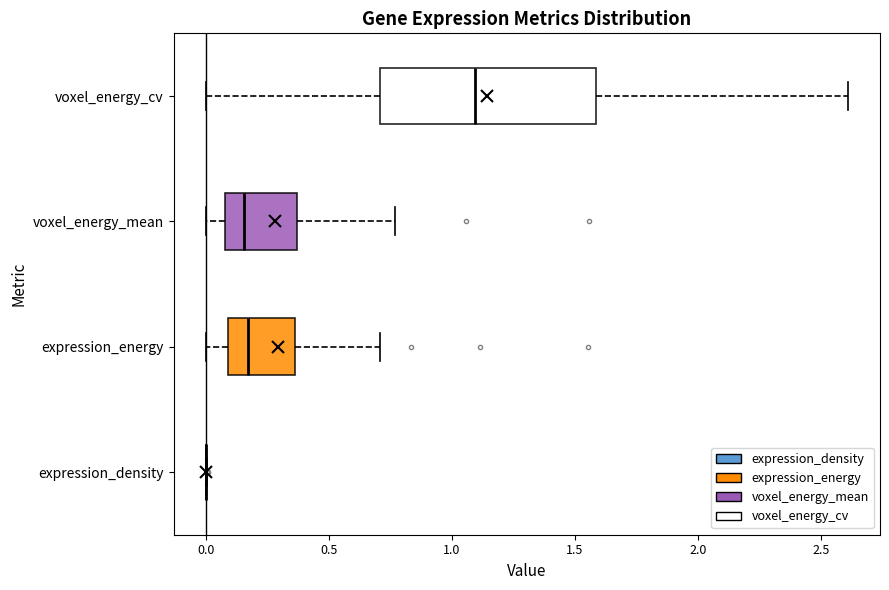

Where does the right whisker of the box for voxel_energy_mean end on the x-axis? The values are not printed on the chart, so give them approximately, as read against the axis.

0.75